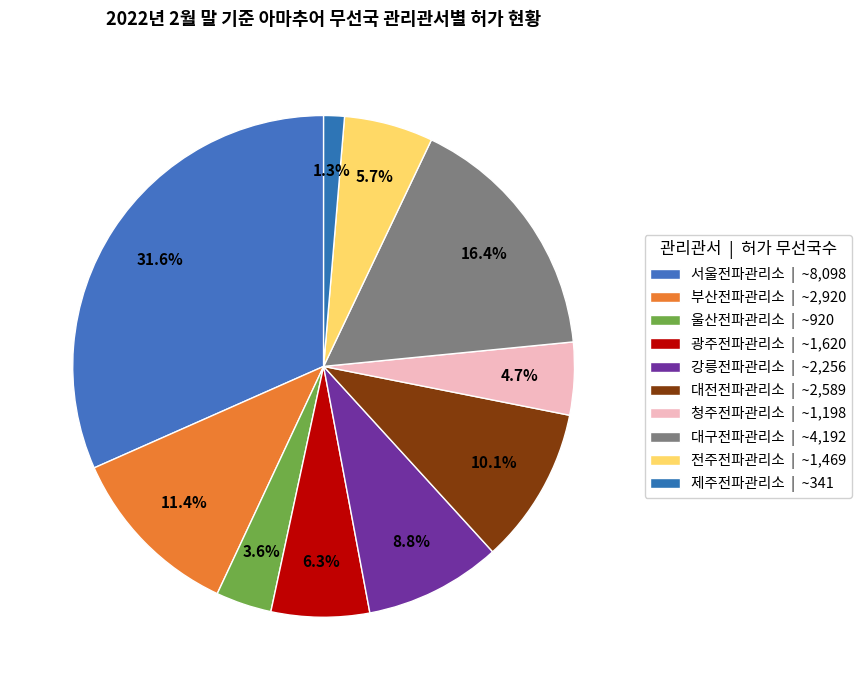

What percentage do 강릉전파관리소 and 전주전파관리소 together represent?

14.5%